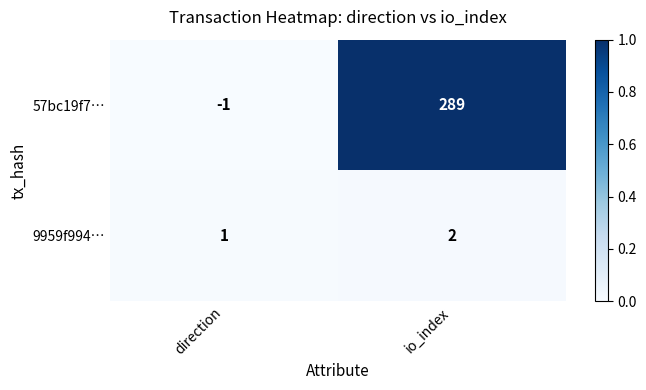

Reading right to left, extract all data points from this chart.

57bc19f7…: 289	-1
9959f994…: 2	1